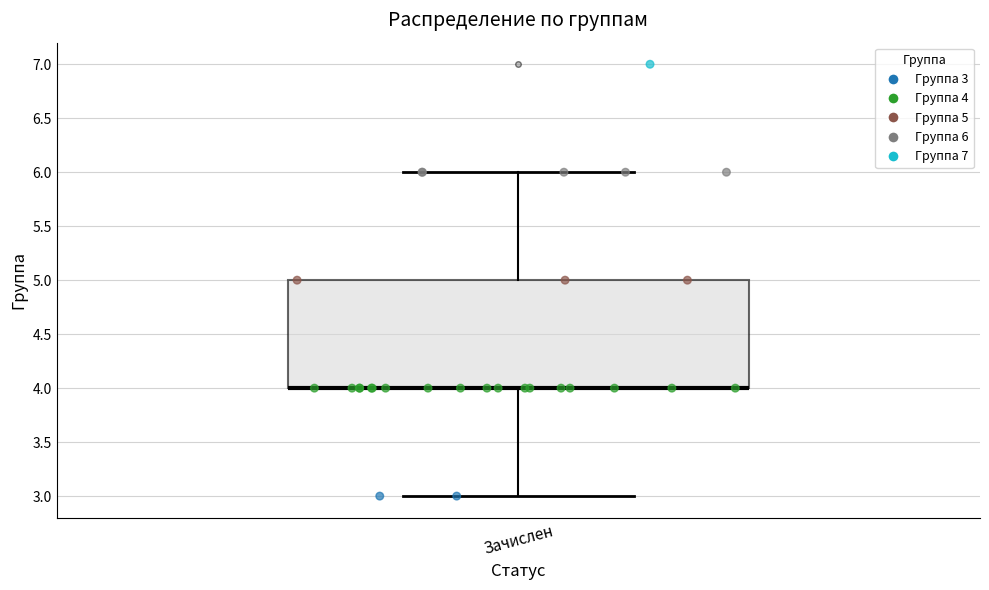

Read this box plot against the y-axis: the position of the median line, the range covered by the box, and the ends of both whiskers. The values are not printed on the chart, so give them approximately, as read against the axis.

median 4 (drawn on the box's lower edge), box 4 to 5, whiskers 3 to 6